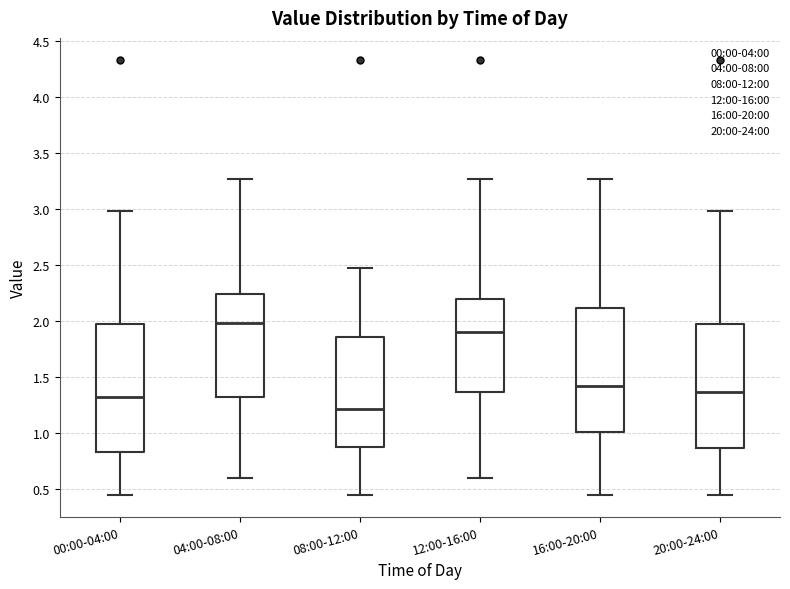

Reading left to right, transcribe this box plot: for each box, give where its median line is, the range the box spans, and where its two whiskers end, as read against the y-axis. The values are not printed on the chart, so give them approximately, as read against the axis.

00:00-04:00: median 1.30, box 0.85 to 2.00, whiskers 0.45 to 3.00
04:00-08:00: median 2.00, box 1.30 to 2.25, whiskers 0.60 to 3.25
08:00-12:00: median 1.20, box 0.90 to 1.85, whiskers 0.45 to 2.45
12:00-16:00: median 1.90, box 1.35 to 2.20, whiskers 0.60 to 3.25
16:00-20:00: median 1.40, box 1.00 to 2.10, whiskers 0.45 to 3.25
20:00-24:00: median 1.35, box 0.85 to 2.00, whiskers 0.45 to 3.00